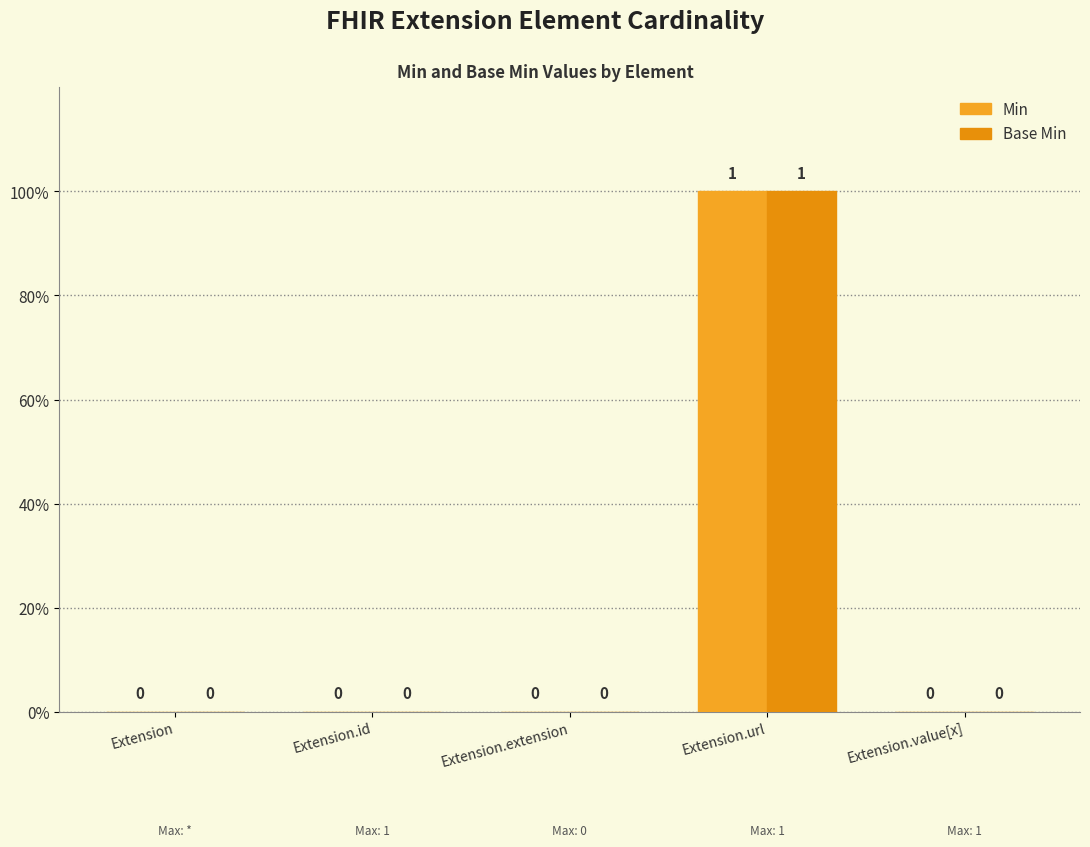

Does the chart contain stacked bars?

No